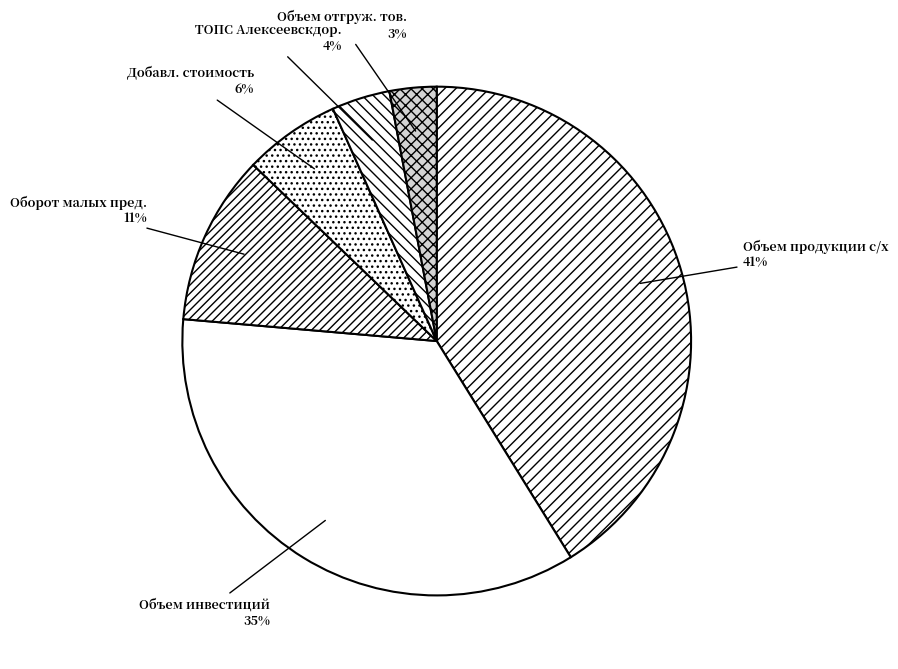

What is the smallest slice in the pie chart?

Объем отгруж. тов.